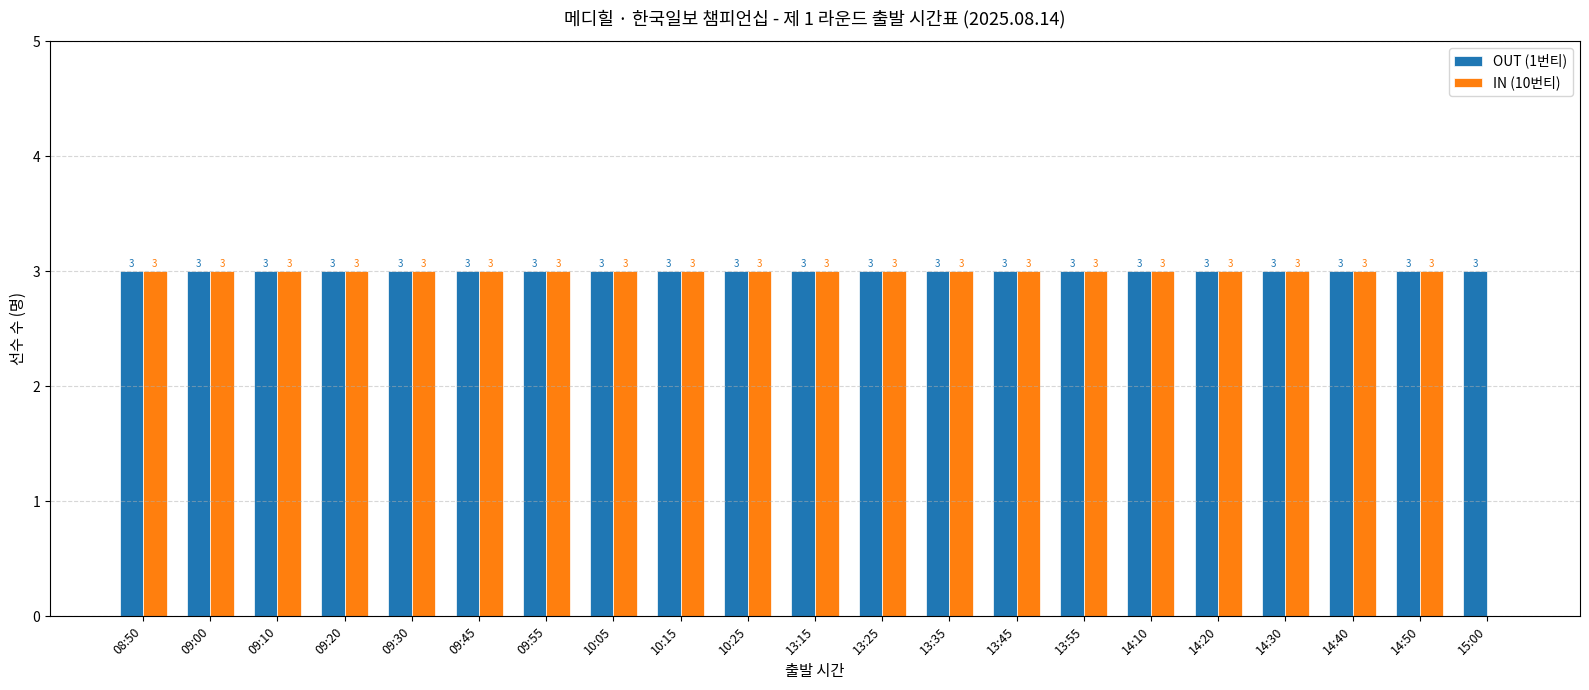

How many IN (10번티) values are between 3 and 4?

20